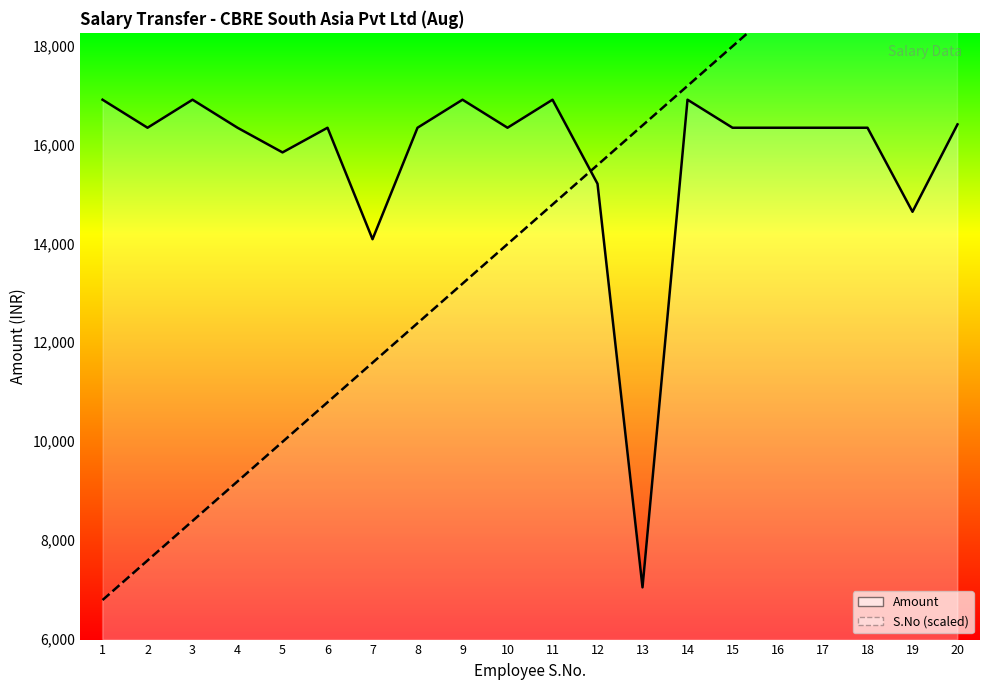

Where does the S.No series first go above 14785?

11